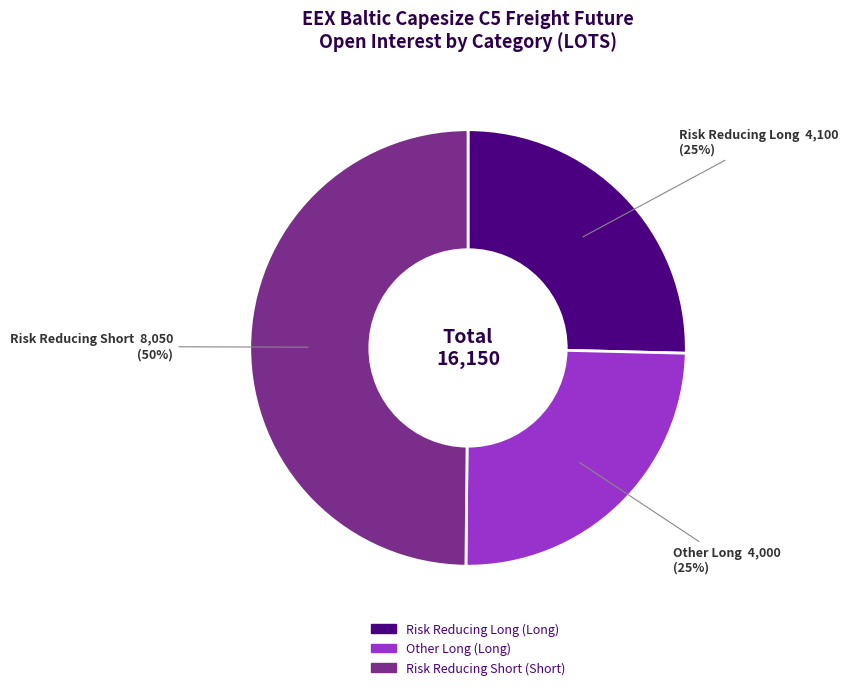

How many slices are in this pie chart?

3